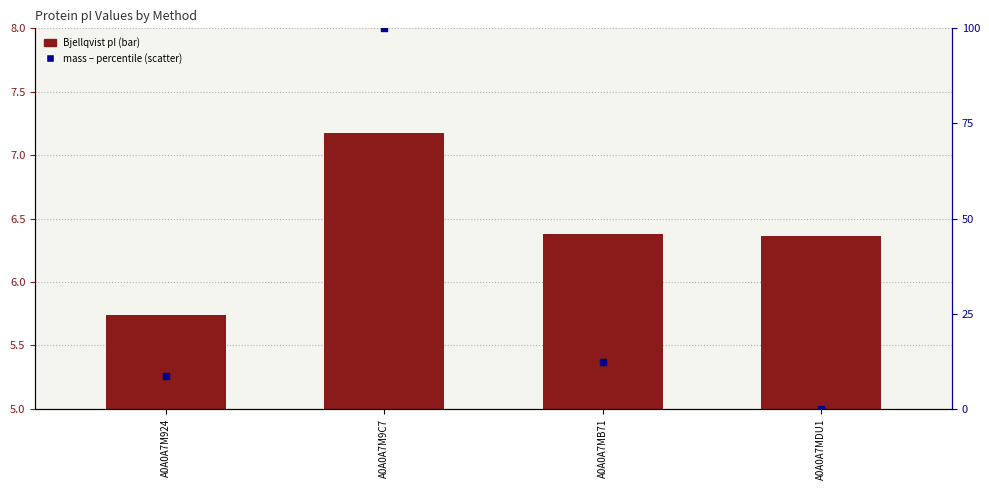

At how many categories does at least one series exceed 80?

1